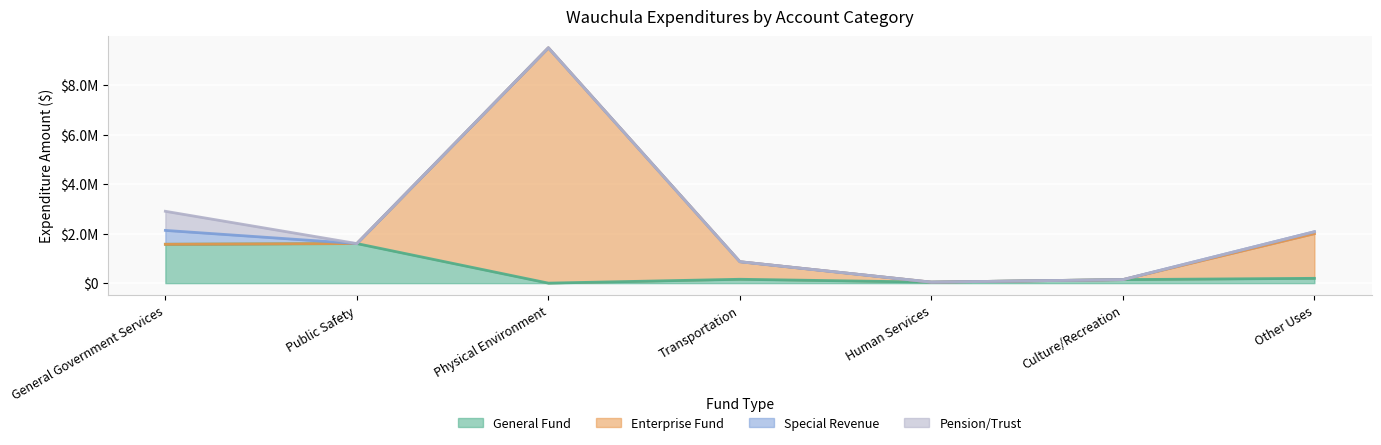

What is the total value across all series at Culture/Recreation?

142198